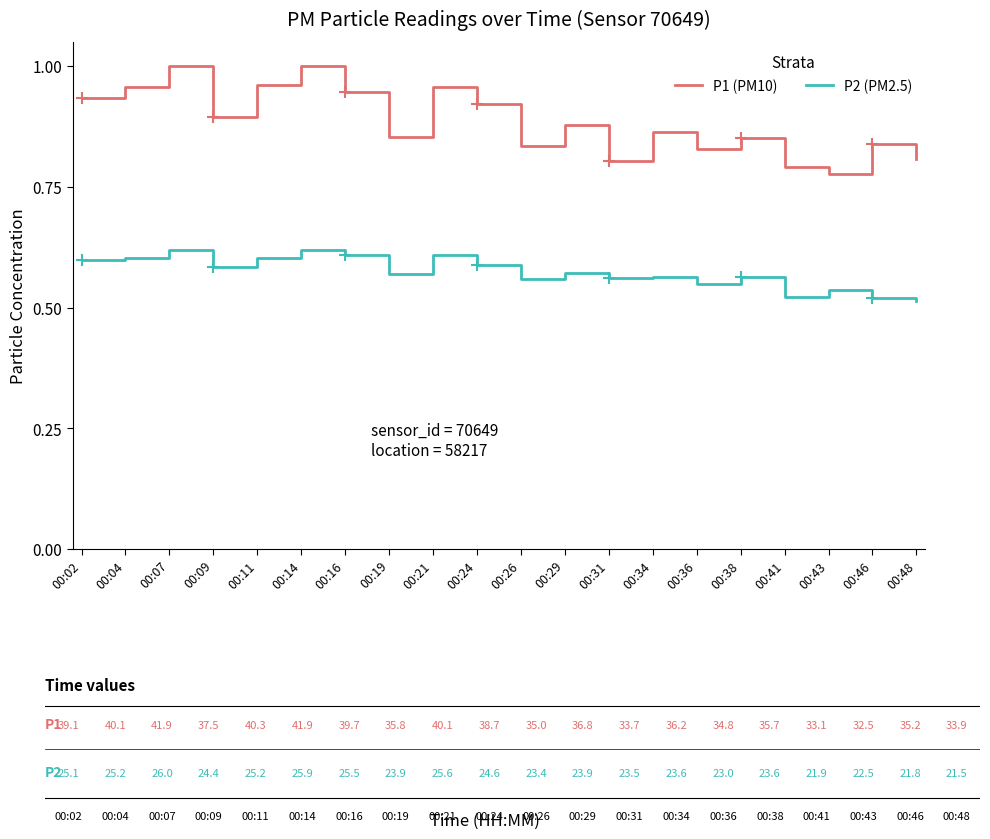

What are all the series names shown in the legend?

P1 (PM10), P2 (PM2.5)